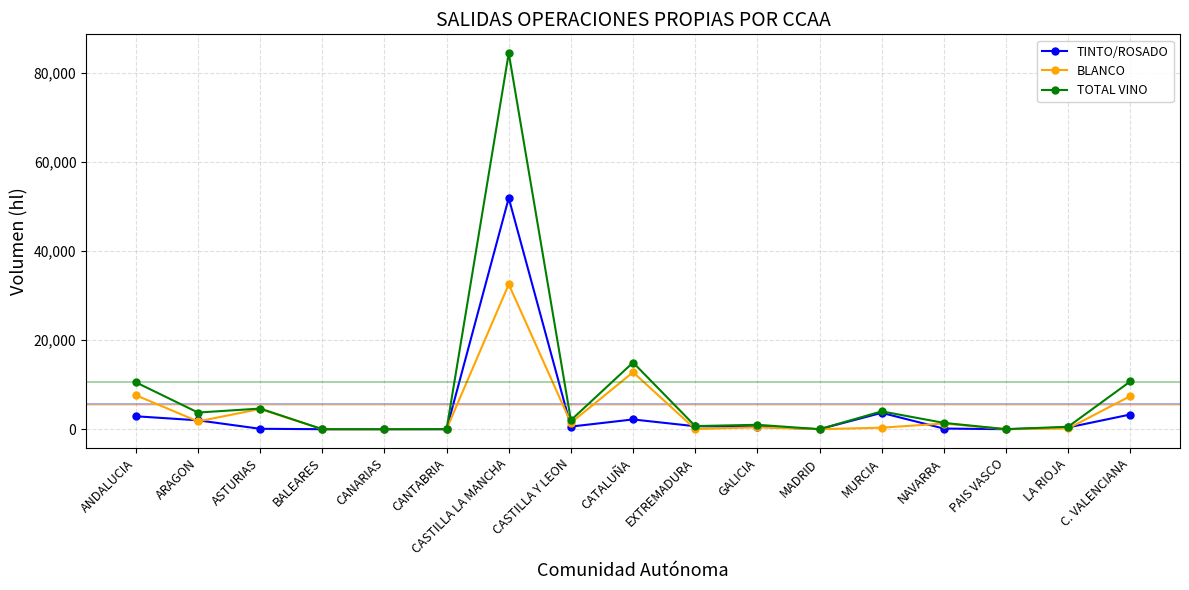

Which series has the largest total across all categories?

TOTAL VINO